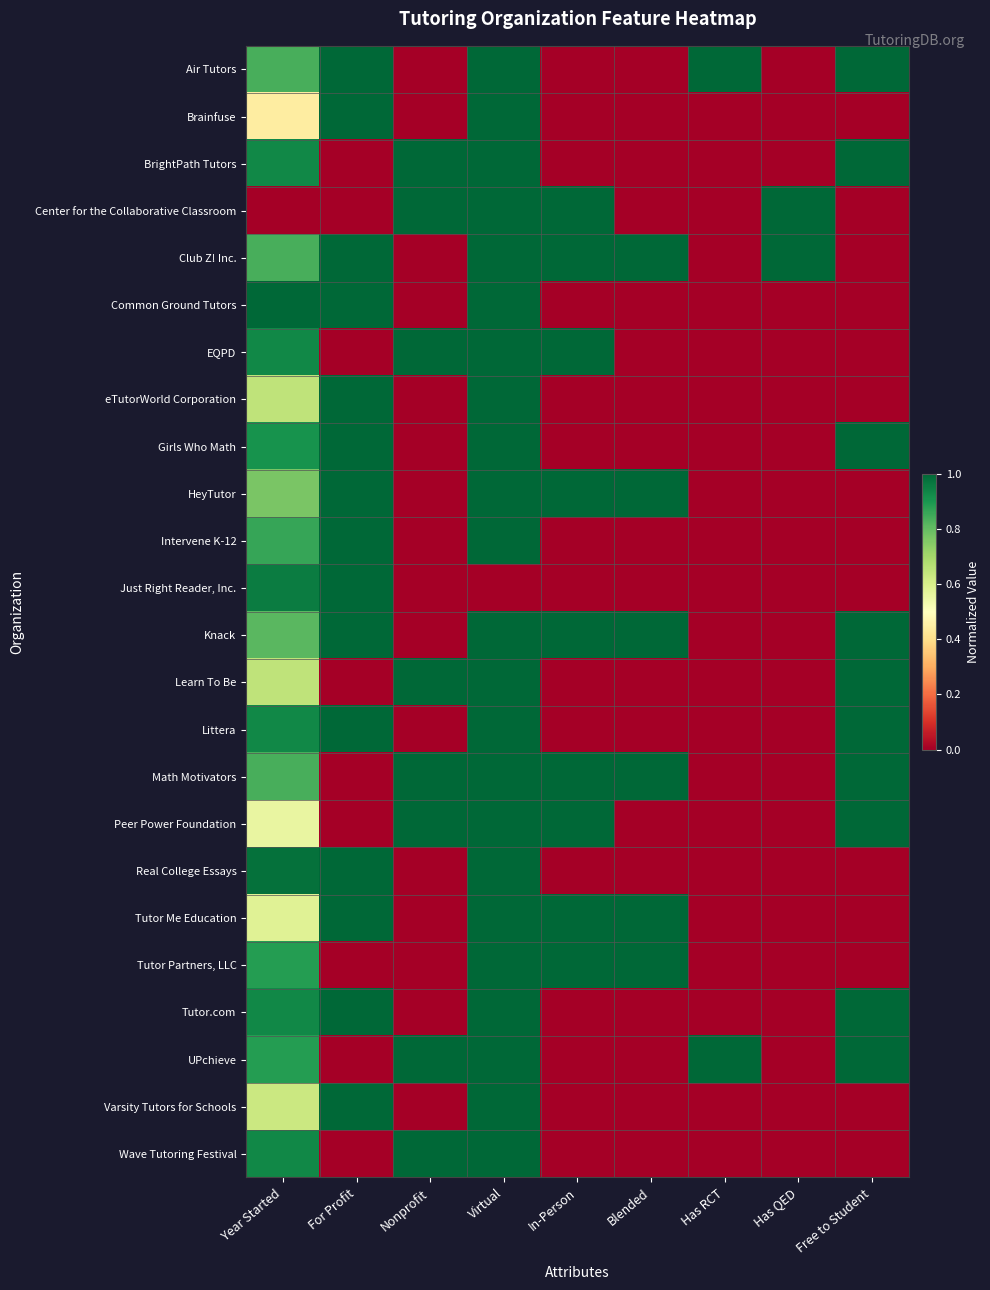

What is the total value across all series at Year Started?

18.7